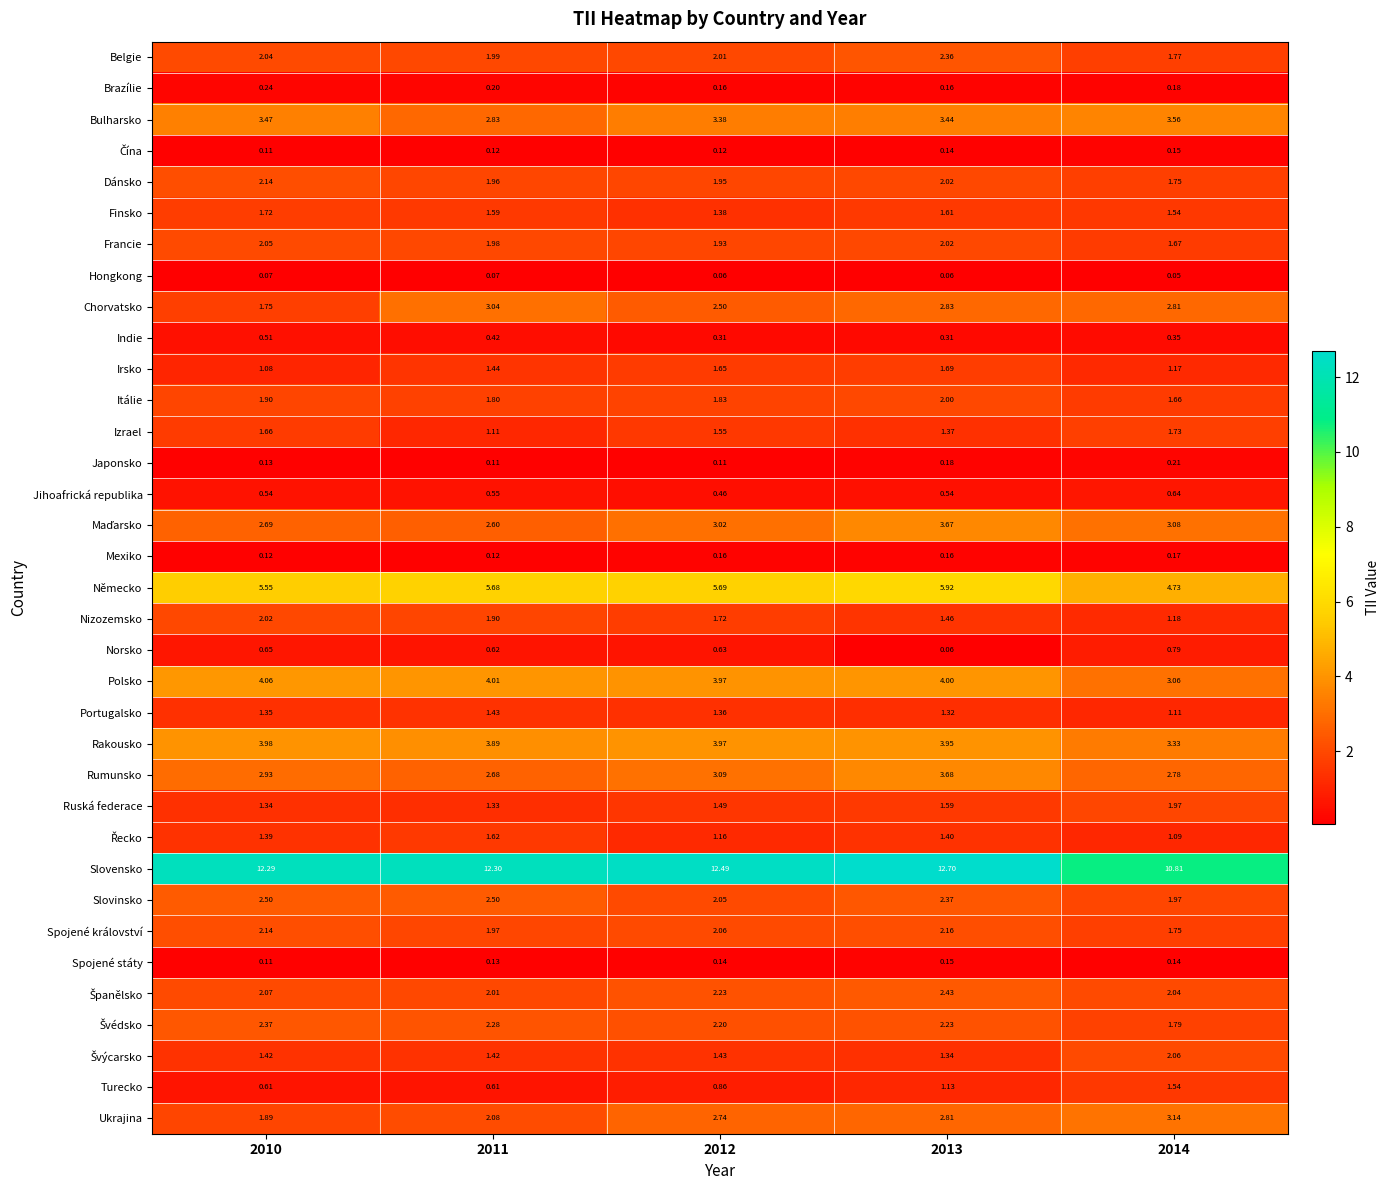

At which category is the sum across all series the highest?

2013